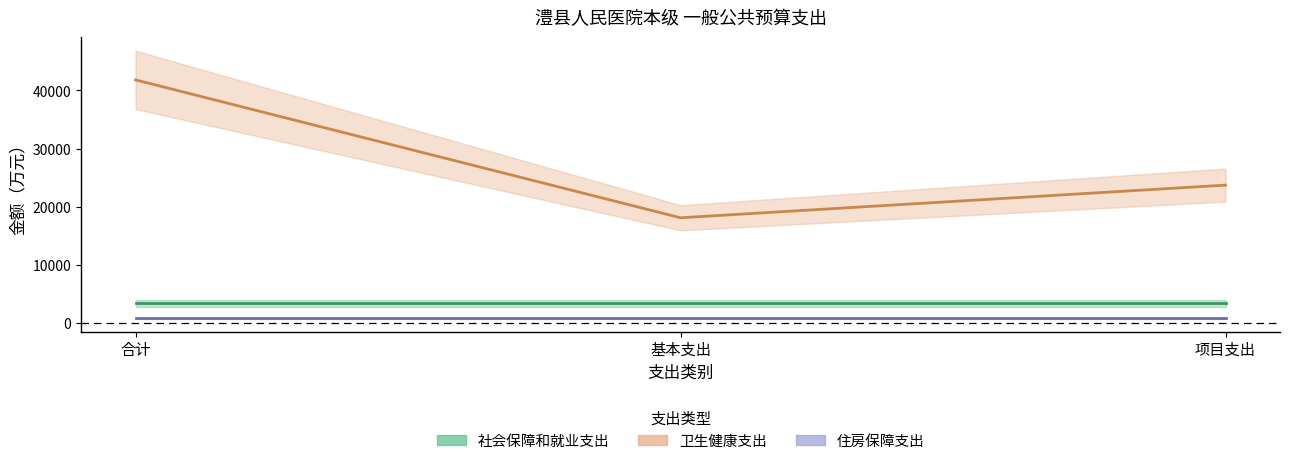

Rank the categories by 住房保障支出 value from lowest to highest.

合计, 基本支出, 项目支出